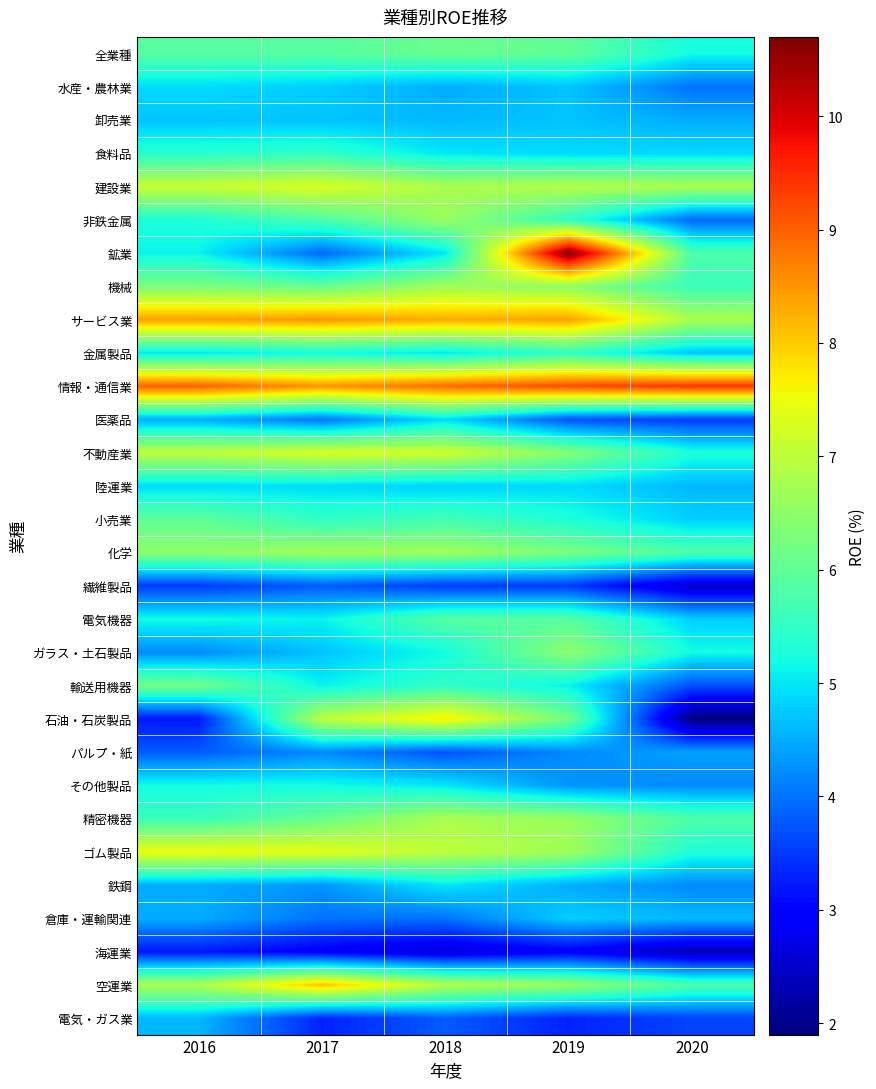

At which category is the sum across all series the highest?

2019